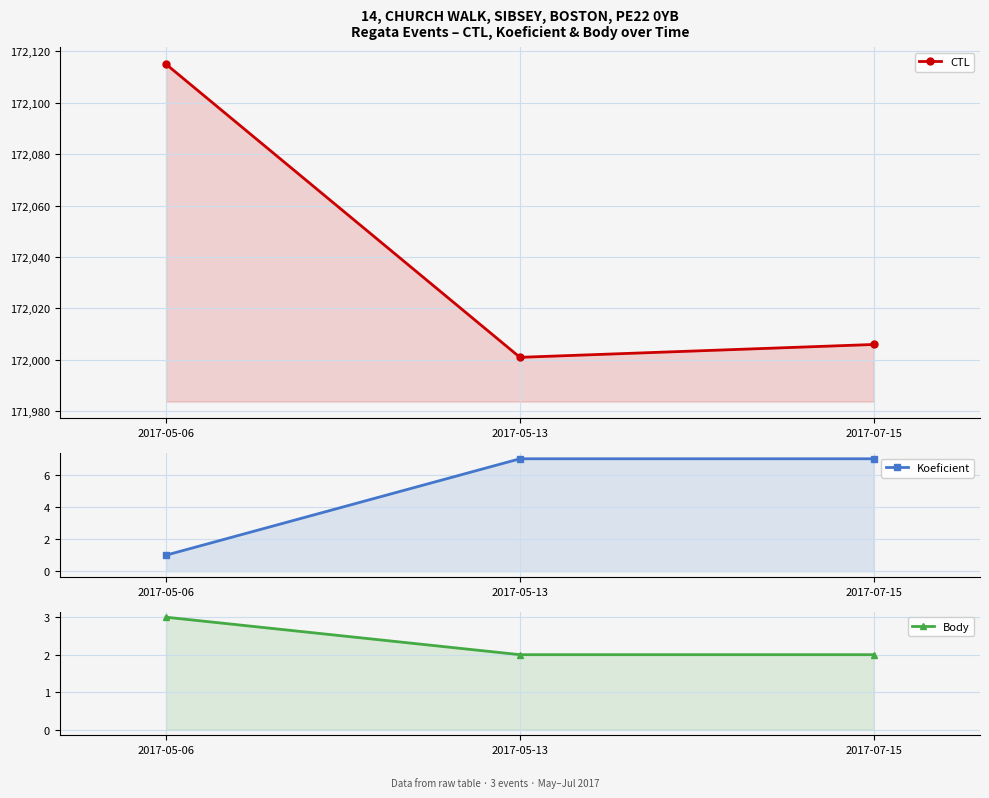

What are all the series names shown in the legend?

CTL, Koeficient, Body